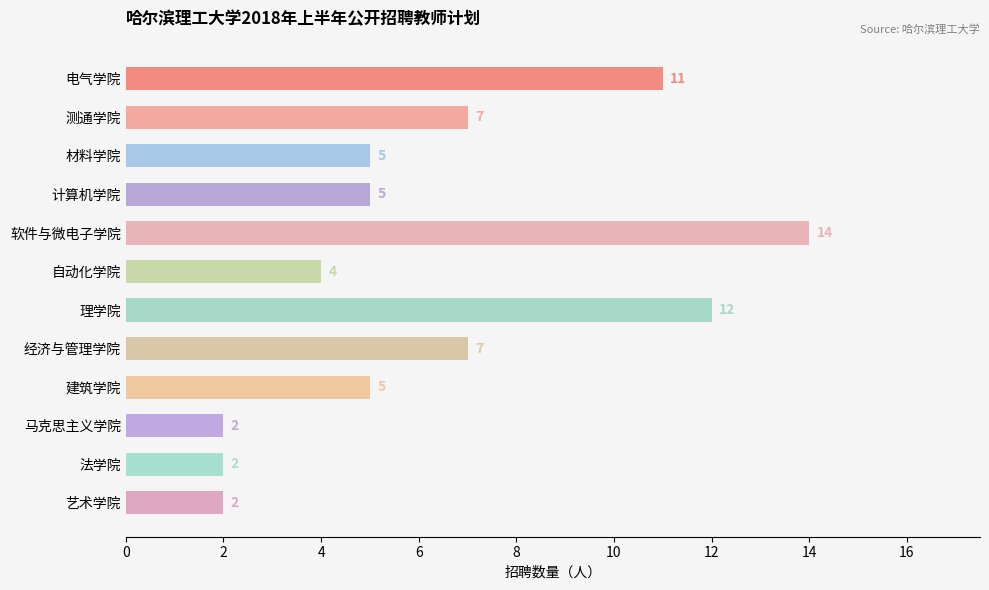

Reading top to bottom, transcribe all the data shown in this chart.

11	7	5	5	14	4	12	7	5	2	2	2